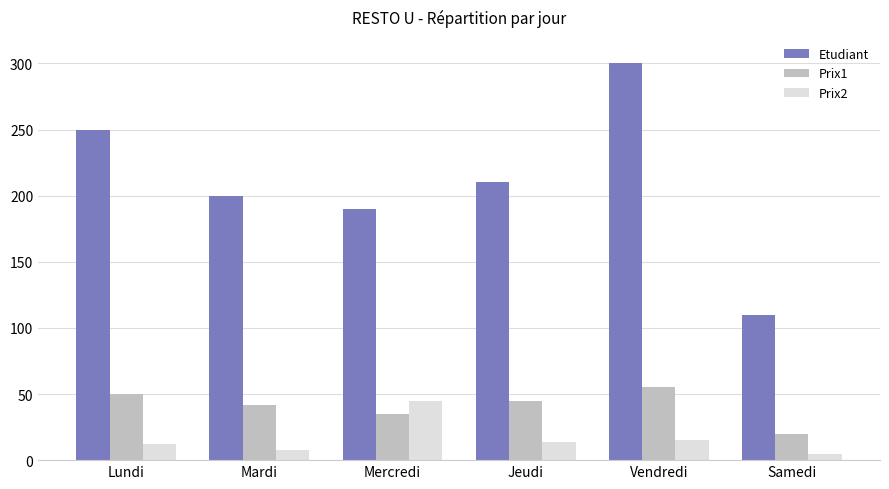

What is the spread (max minus min) of values at Vendredi?

285